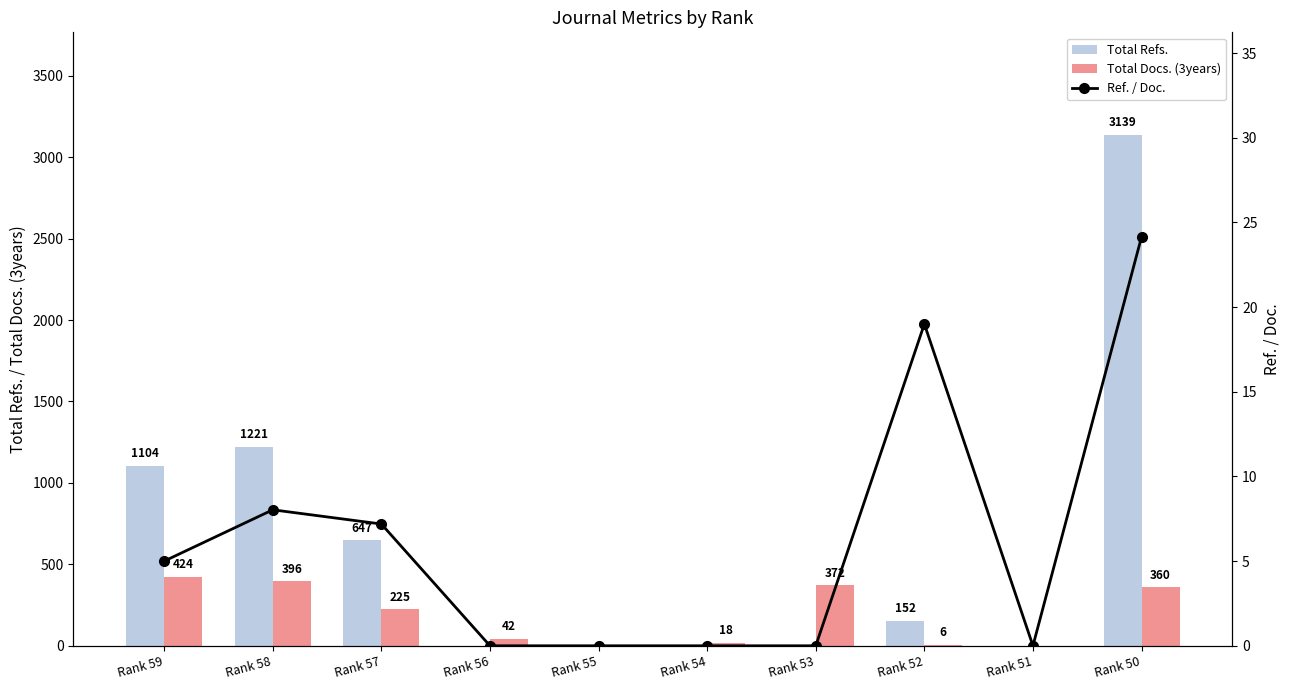

Between Rank 56 and Rank 50, which is larger?

Rank 50